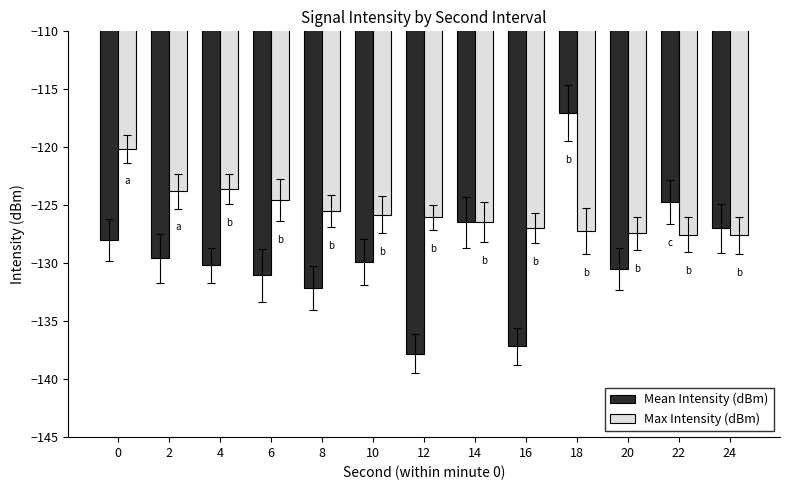

What is the difference between the highest and lowest values at 0?

7.9